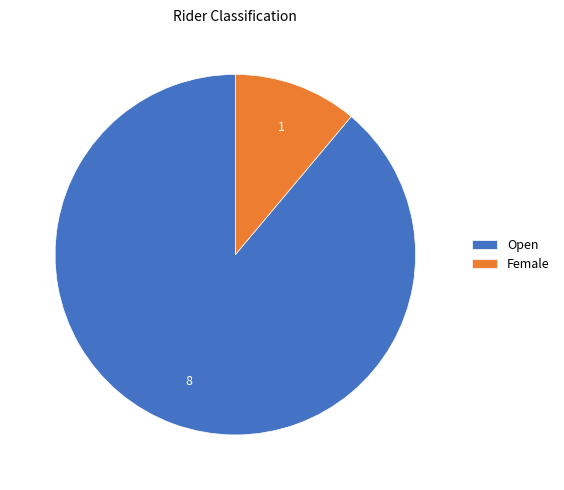

Is it true that Open is 99% of the pie?

False